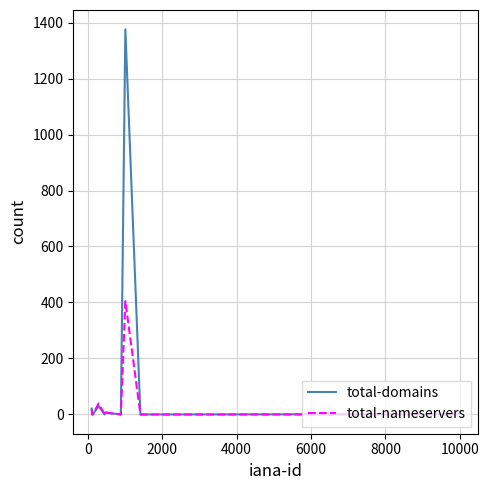

Does the chart display data point markers on the line(s)?

No